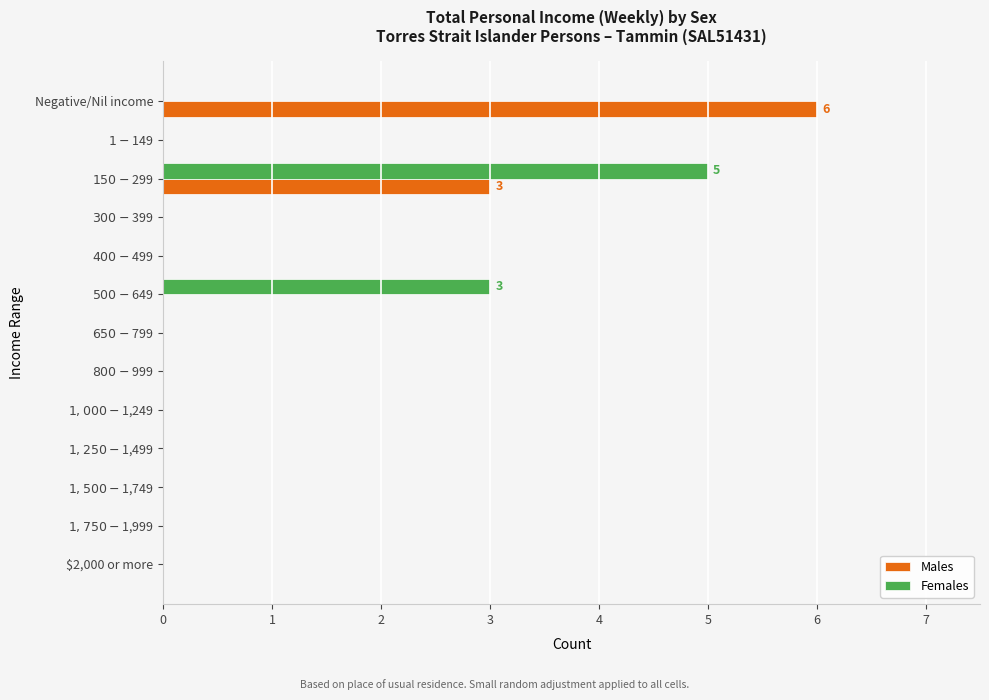

Which series has the widest spread of values?

Males